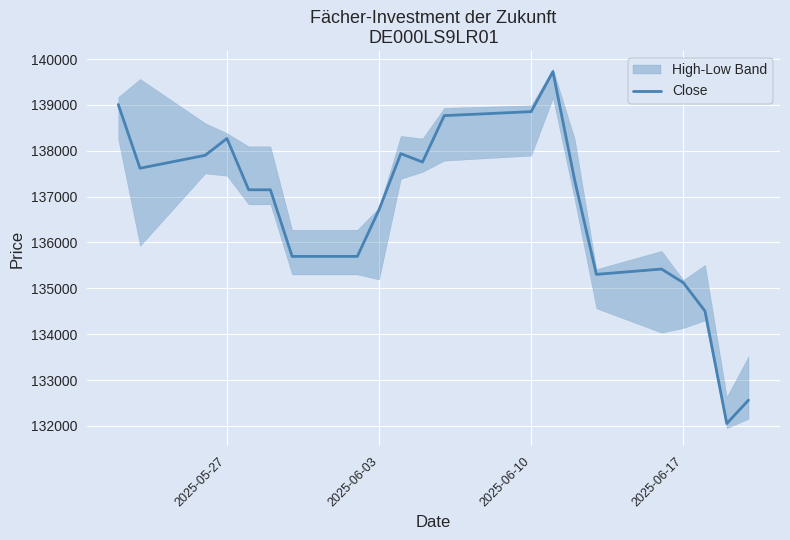

Reading left to right, extract all data points from this chart.

139008	137619	137901	138268	137149	137149	135697	135697	136715	137937	137754	138766	138853	139725	137361	135305	135421	135124	134504	132052	132563